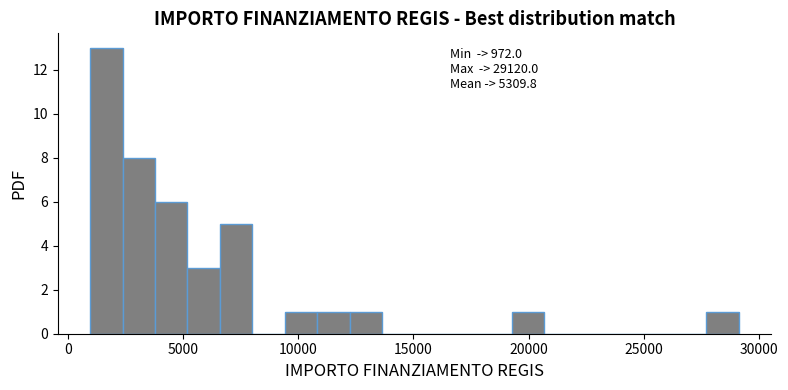

Around what value on the x-axis is the tallest bar? Give the approximate position of its centre, as read against the axis.

1500